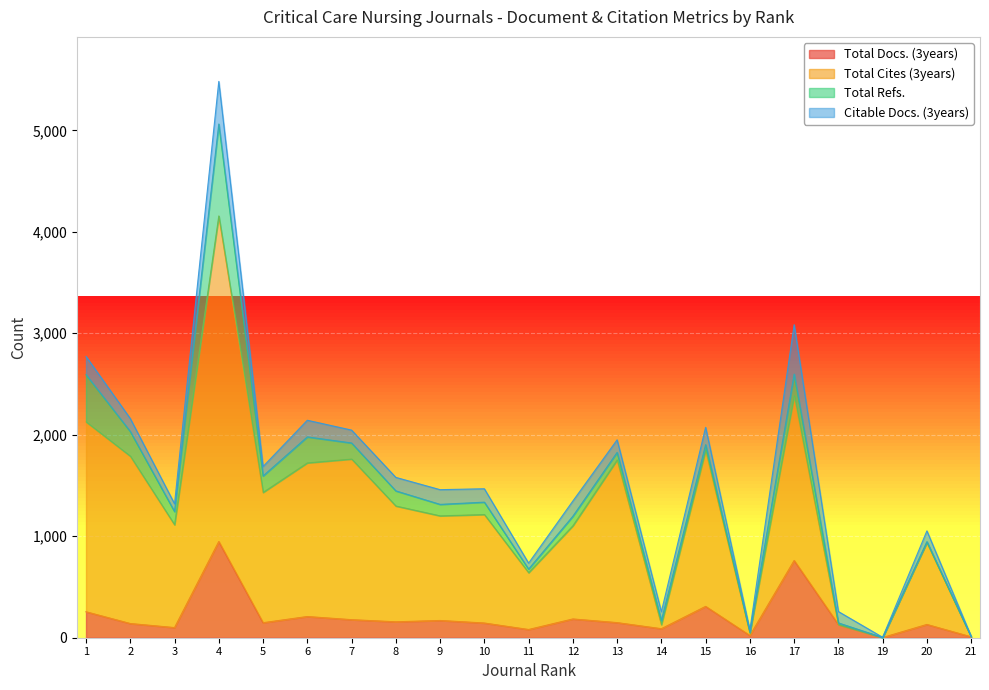

What is the sum of the Total Docs. (3years) values at 15 and 18?

439